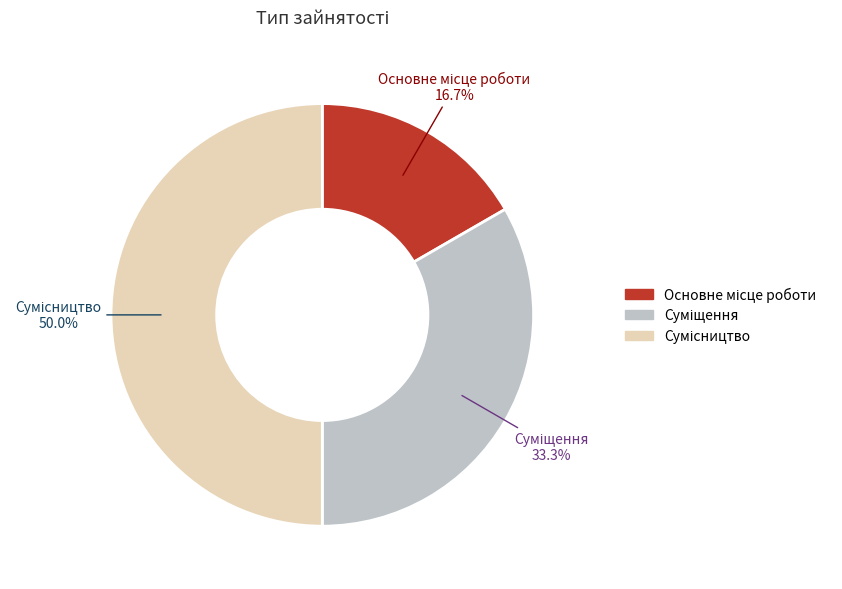

To the nearest percent, what is the average slice percentage?

33%